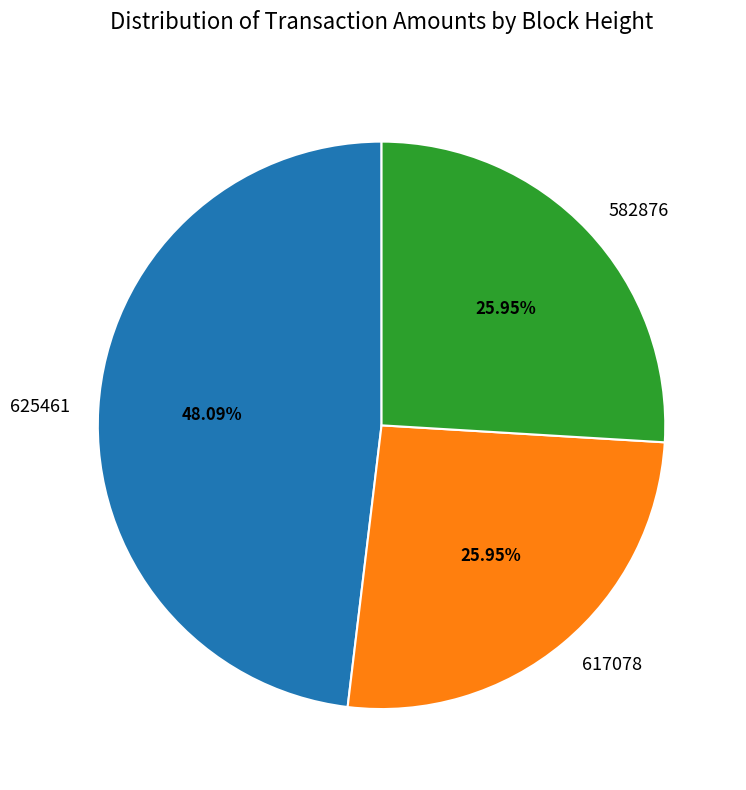

Is there a majority slice in this chart?

No